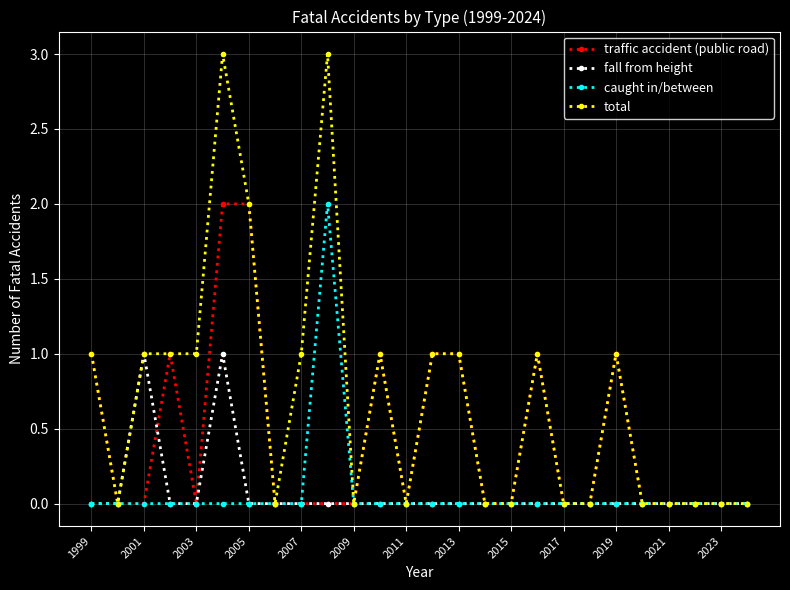

Does the chart display data point markers on the line(s)?

Yes